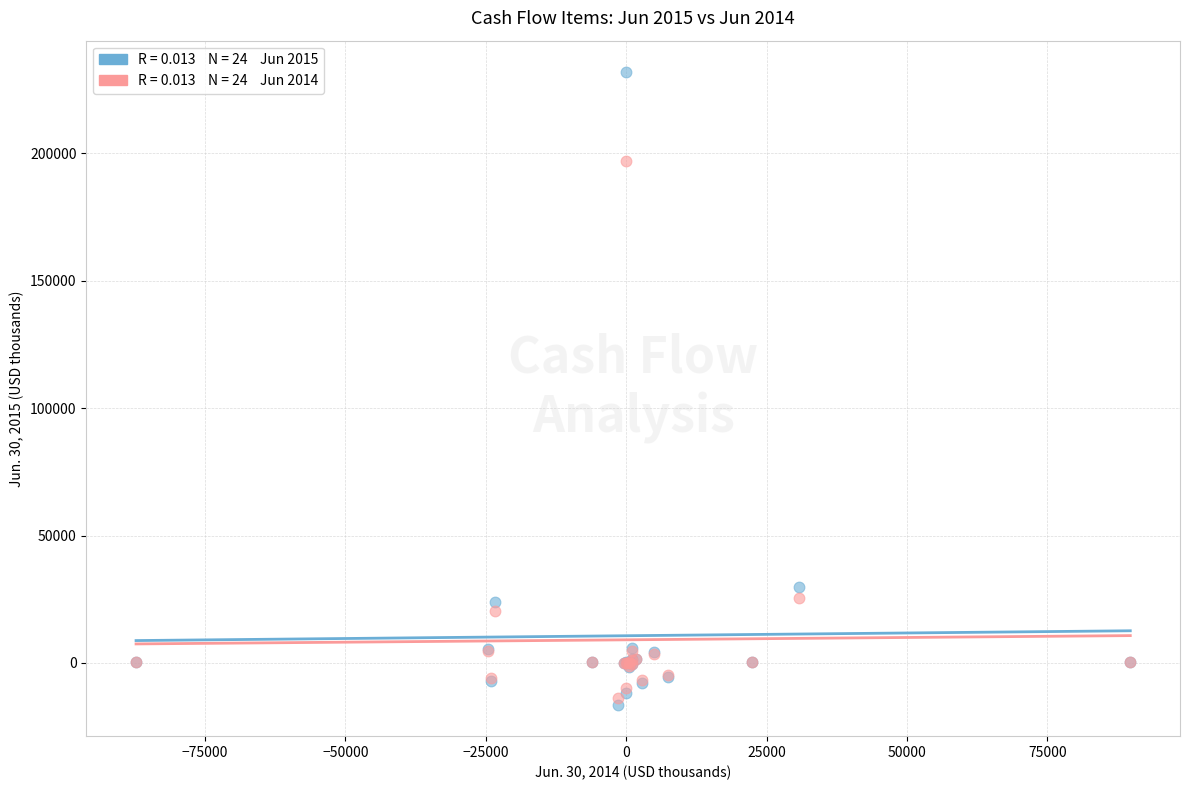

Across all series, what Y value is closest to 107708?

29990.0